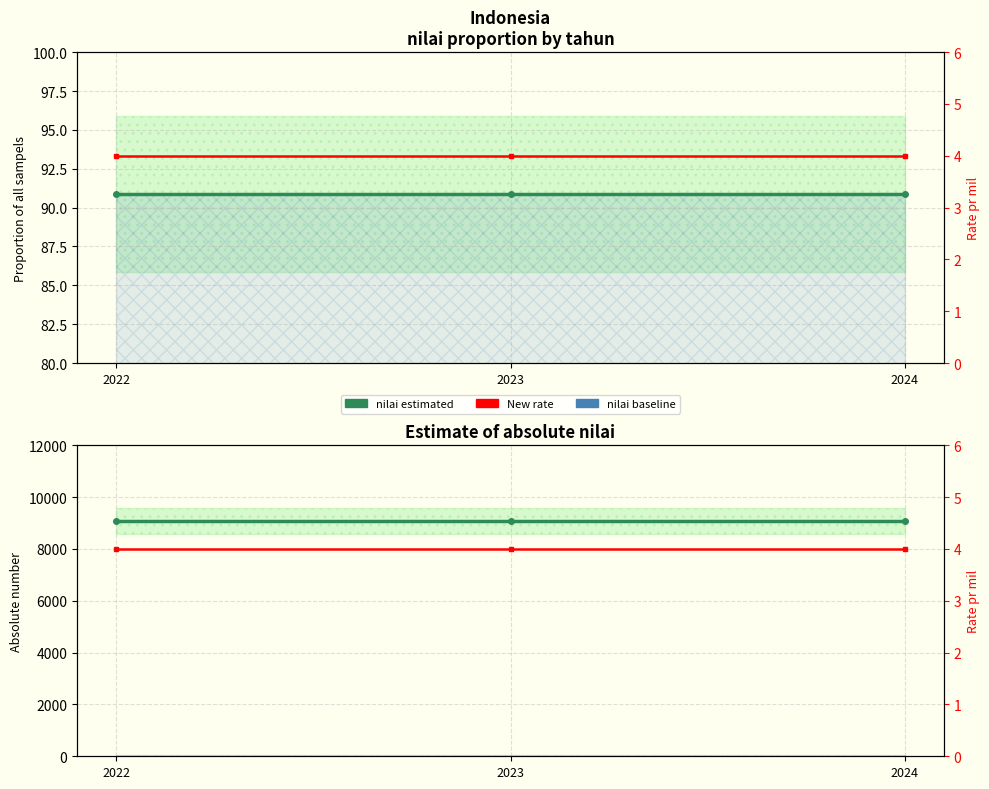

Is this an area chart (filled region under the line)?

No